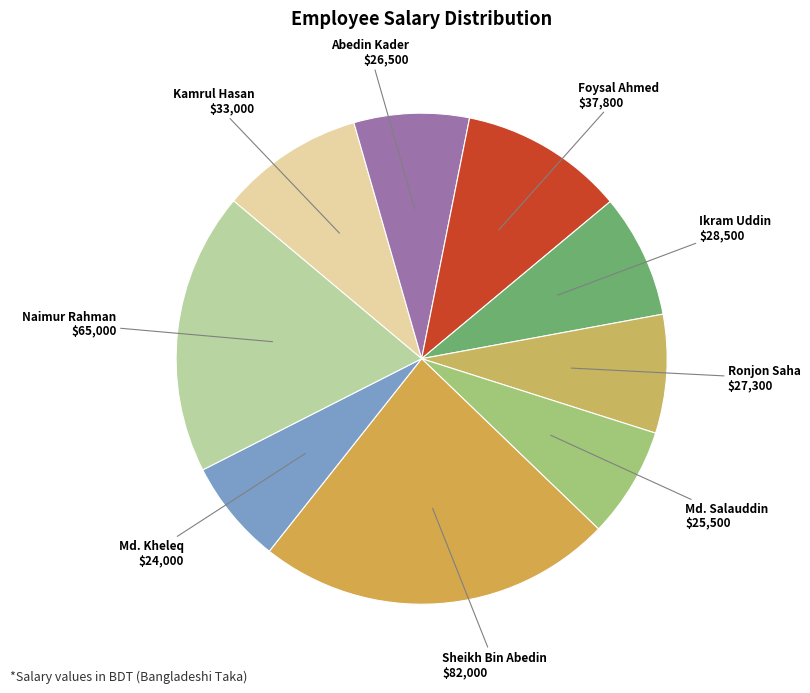

Which category has the biggest portion of the pie?

Sheikh Bin Abedin